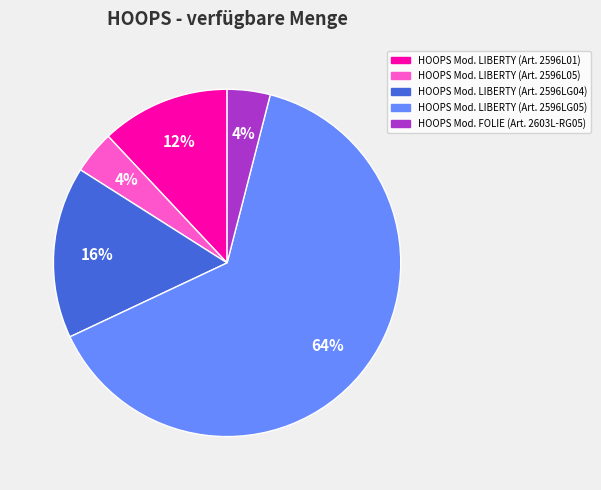

How many segments does this pie chart have?

5